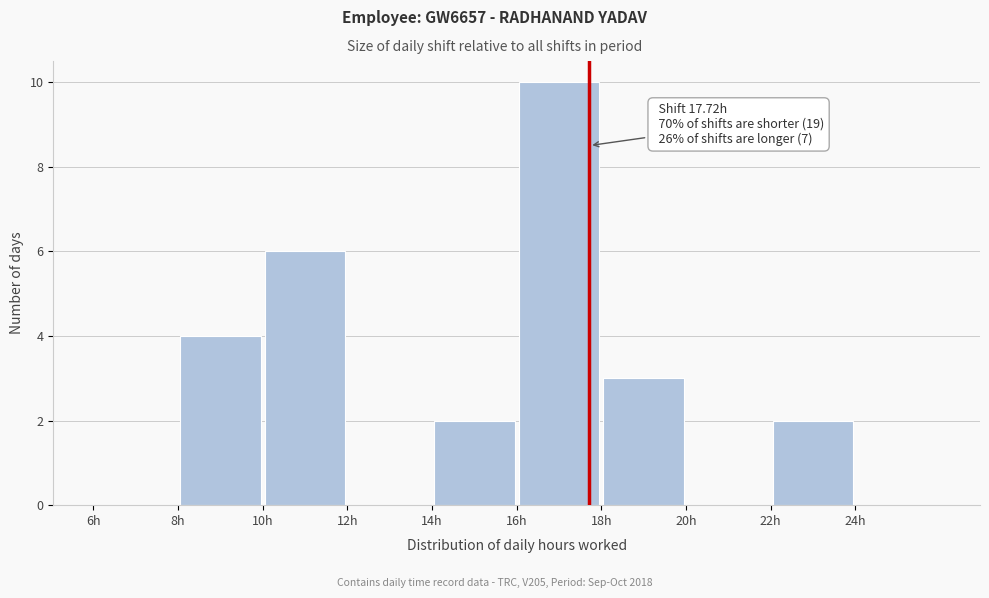

Which range on the x-axis has the tallest bar?

16 to 18